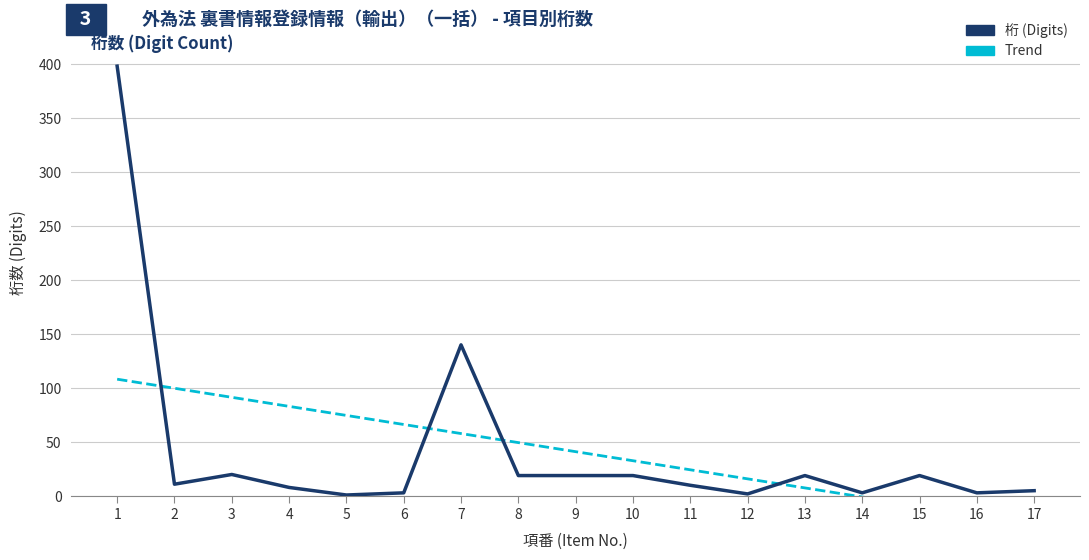

The 桁 (Digits) series shows 11.7 at 15. True or false?

False